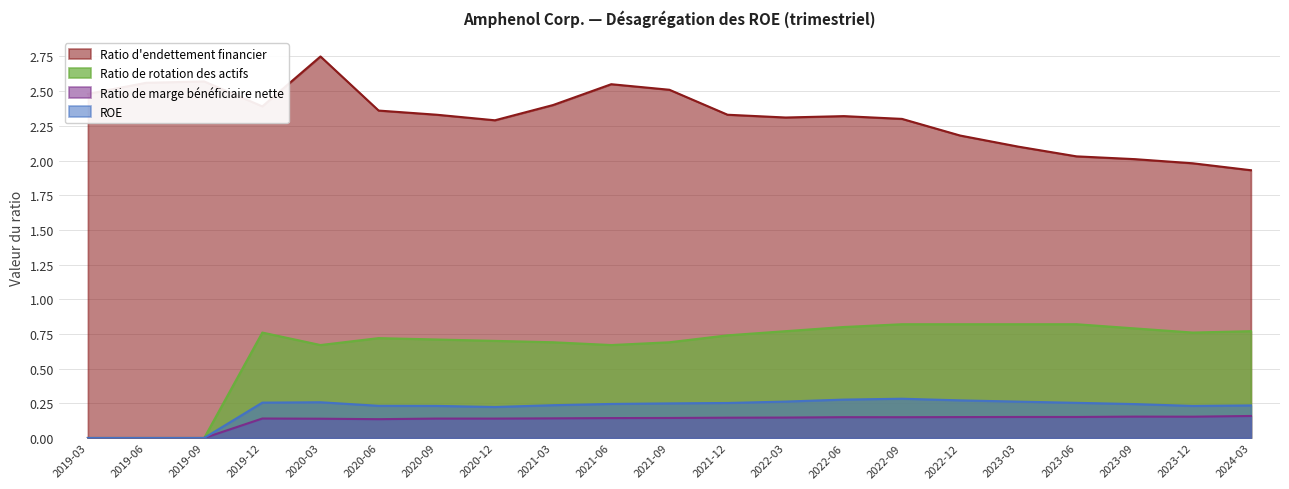

True or false: Ratio d'endettement financier and Ratio de marge bénéficiaire nette cross at least once.

False